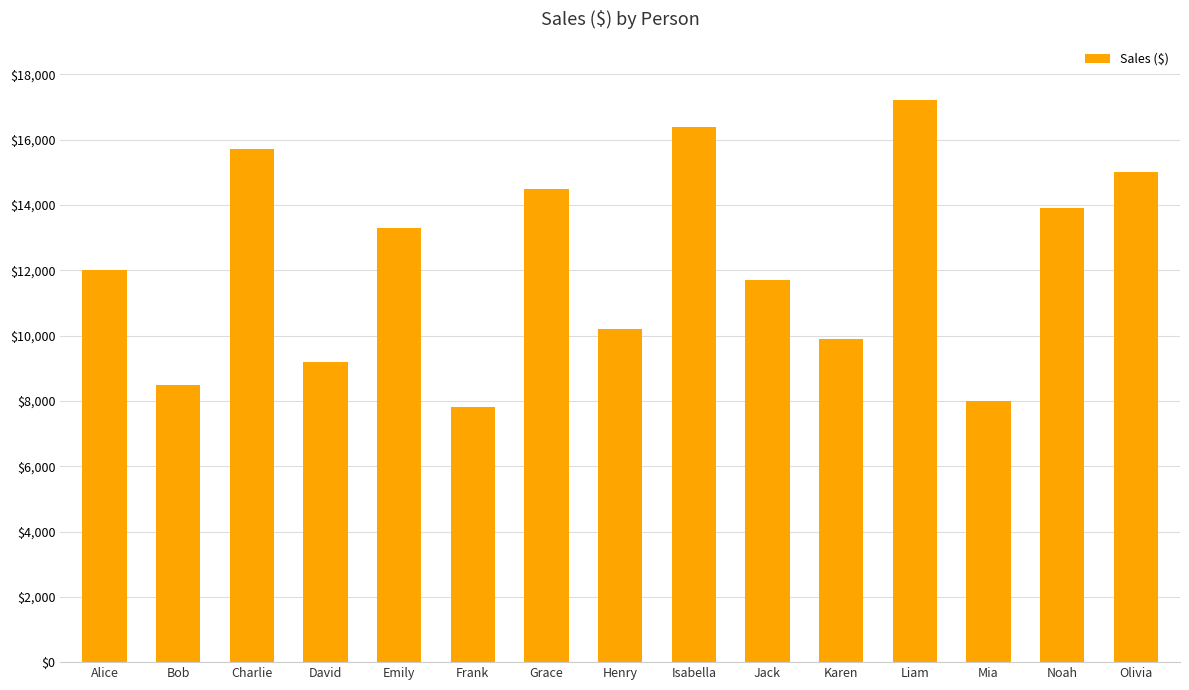

What is the sum of the values at Henry and Alice?

22200